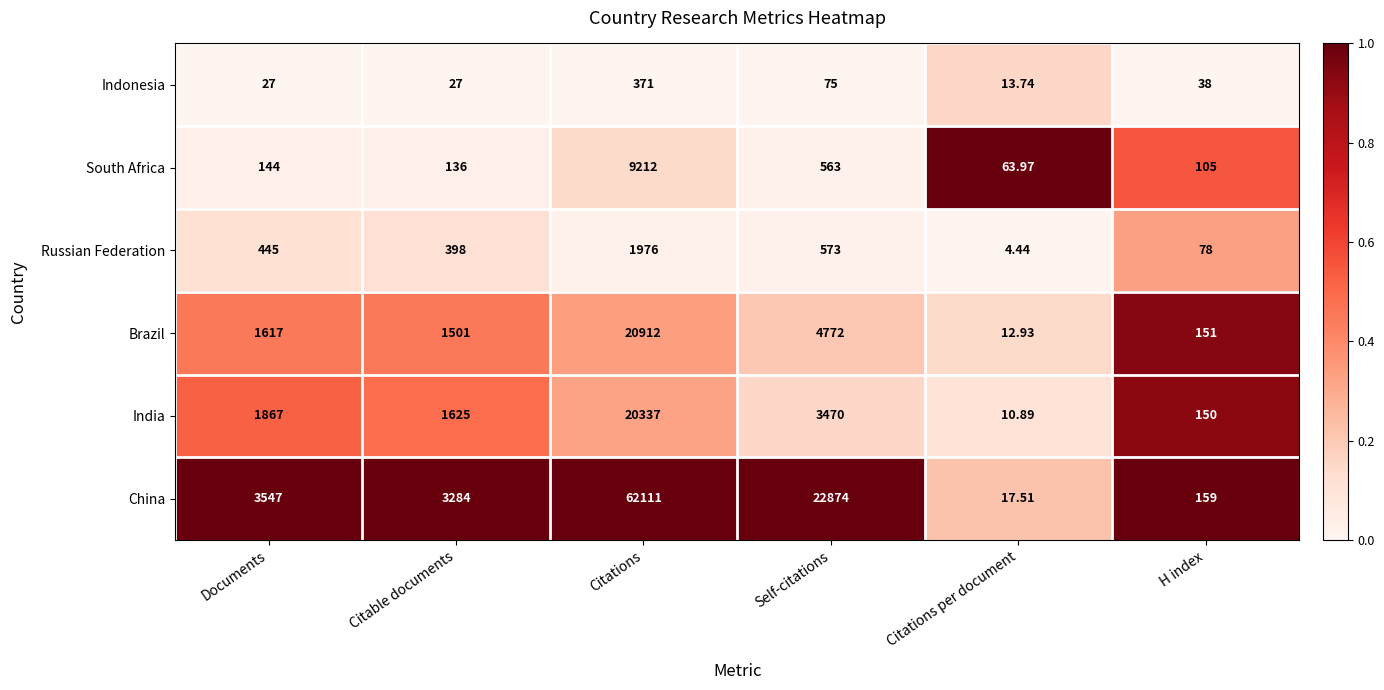

List the labels in order of China value, smallest first.

Citations per document, H index, Citable documents, Documents, Self-citations, Citations